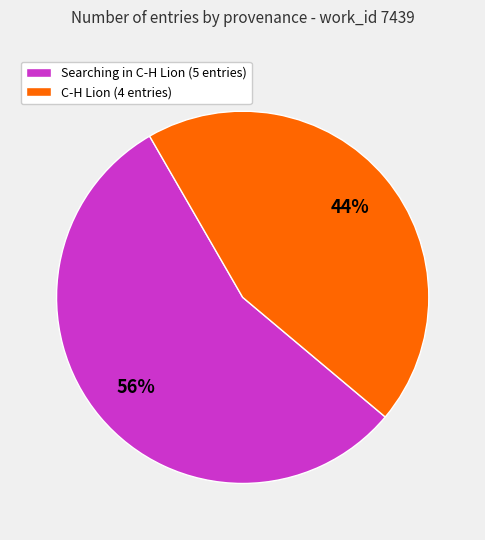

Combined, do C-H Lion (4 entries) and Searching in C-H Lion (5 entries) account for over 50%?

Yes